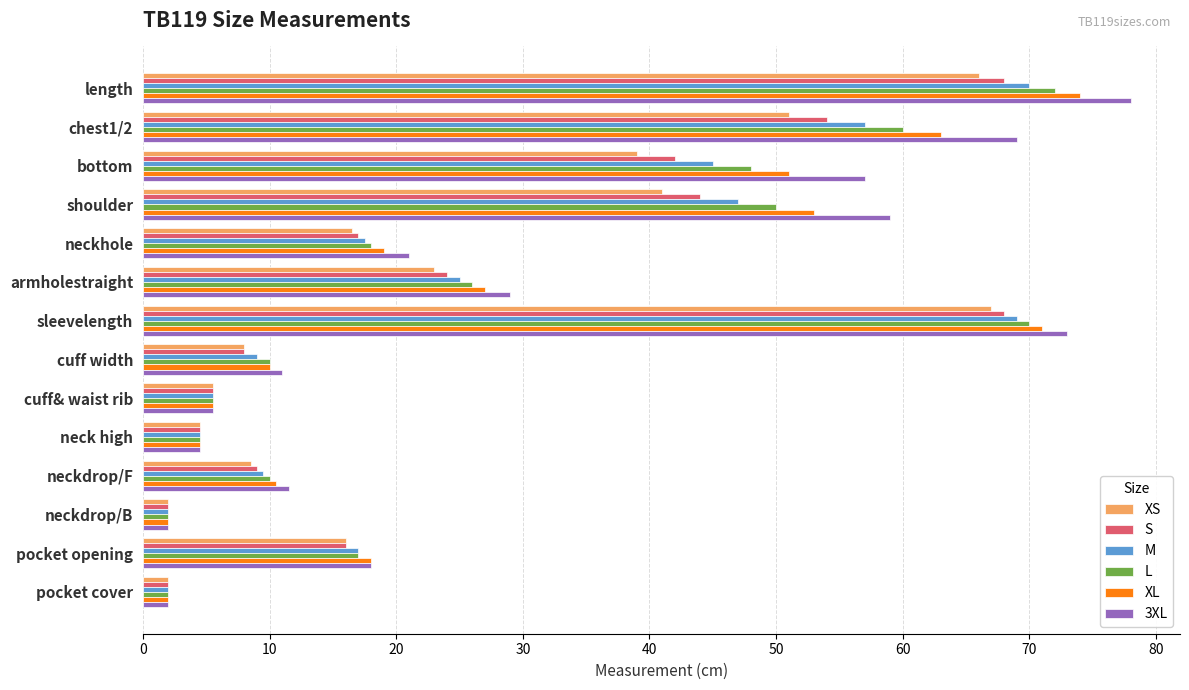

Where is XS nearest to the value 34?

bottom